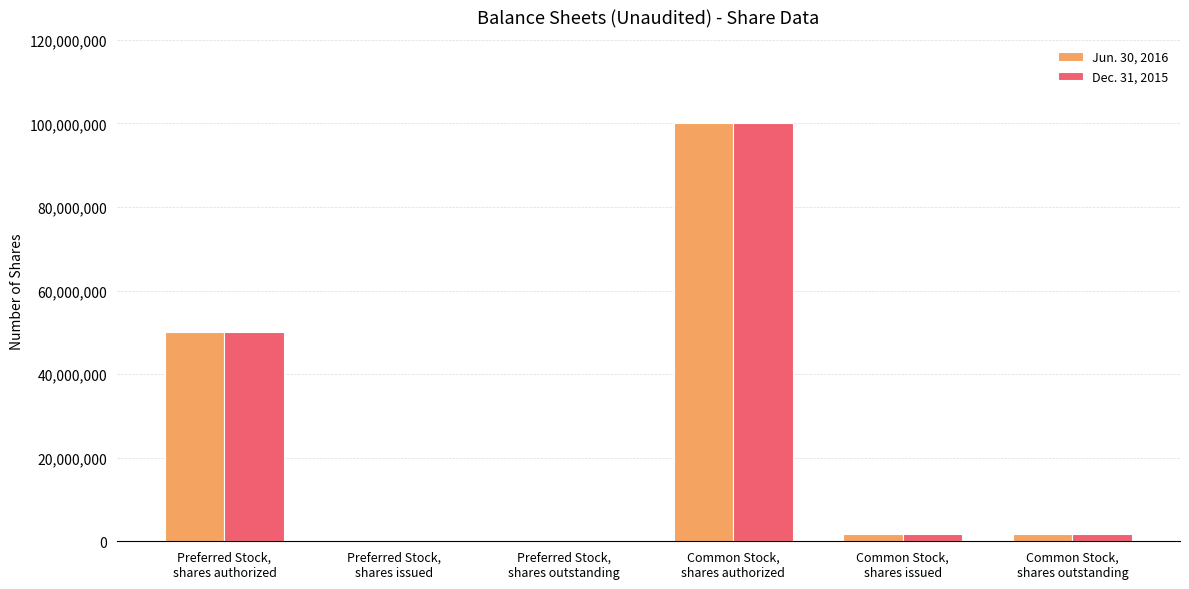

Reading right to left, list all the values displayed in this chart.

Jun. 30, 2016: Common Stock,
shares outstanding=1853207	Common Stock,
shares issued=1853207	Common Stock,
shares authorized=100000000	Preferred Stock,
shares outstanding=0	Preferred Stock,
shares issued=0	Preferred Stock,
shares authorized=50000000
Dec. 31, 2015: Common Stock,
shares outstanding=1853207	Common Stock,
shares issued=1853207	Common Stock,
shares authorized=100000000	Preferred Stock,
shares outstanding=0	Preferred Stock,
shares issued=0	Preferred Stock,
shares authorized=50000000